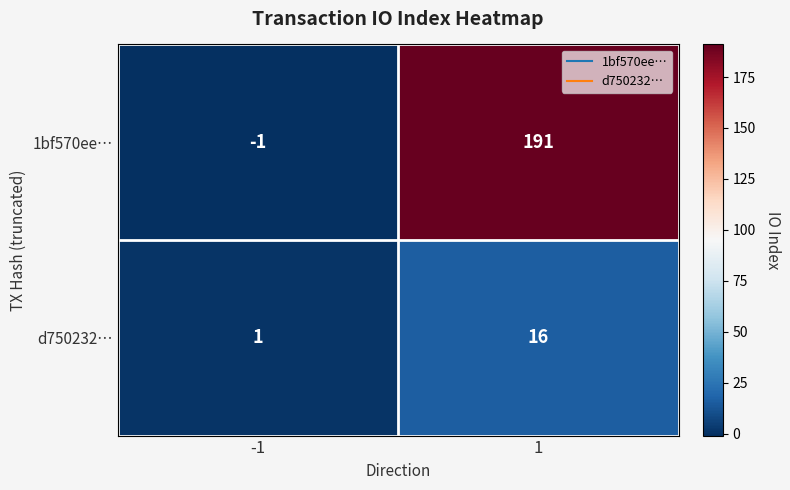

List the series in order of their overall mean, lowest first.

d750232…, 1bf570ee…